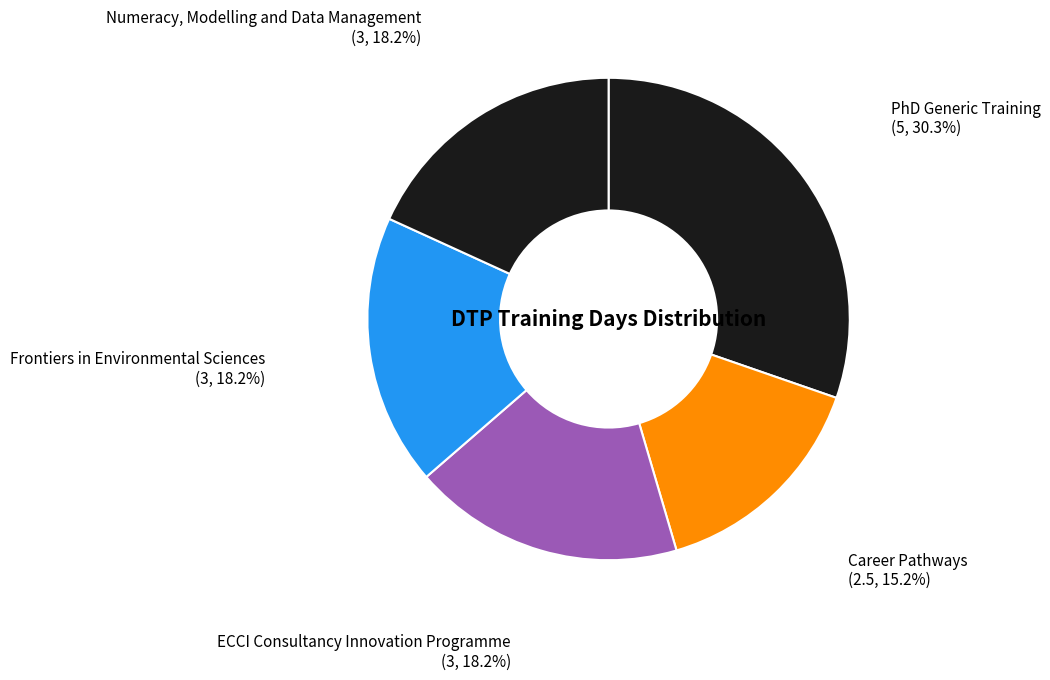

Count the number of slices in the pie.

5